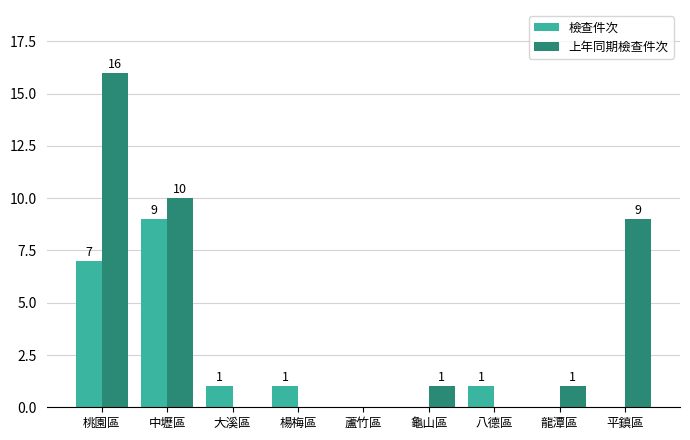

What is the highest value of the 檢查件次 series?

9